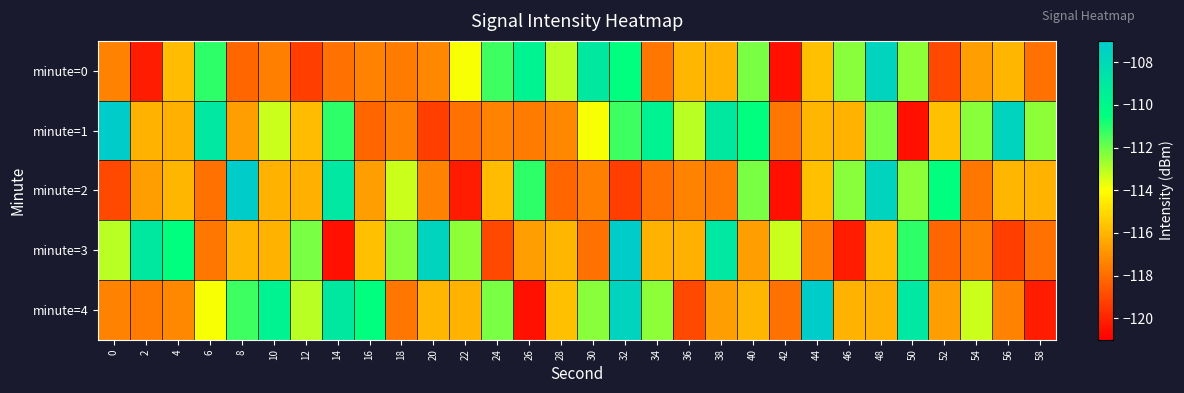

At which category is the sum across all series the highest?

32